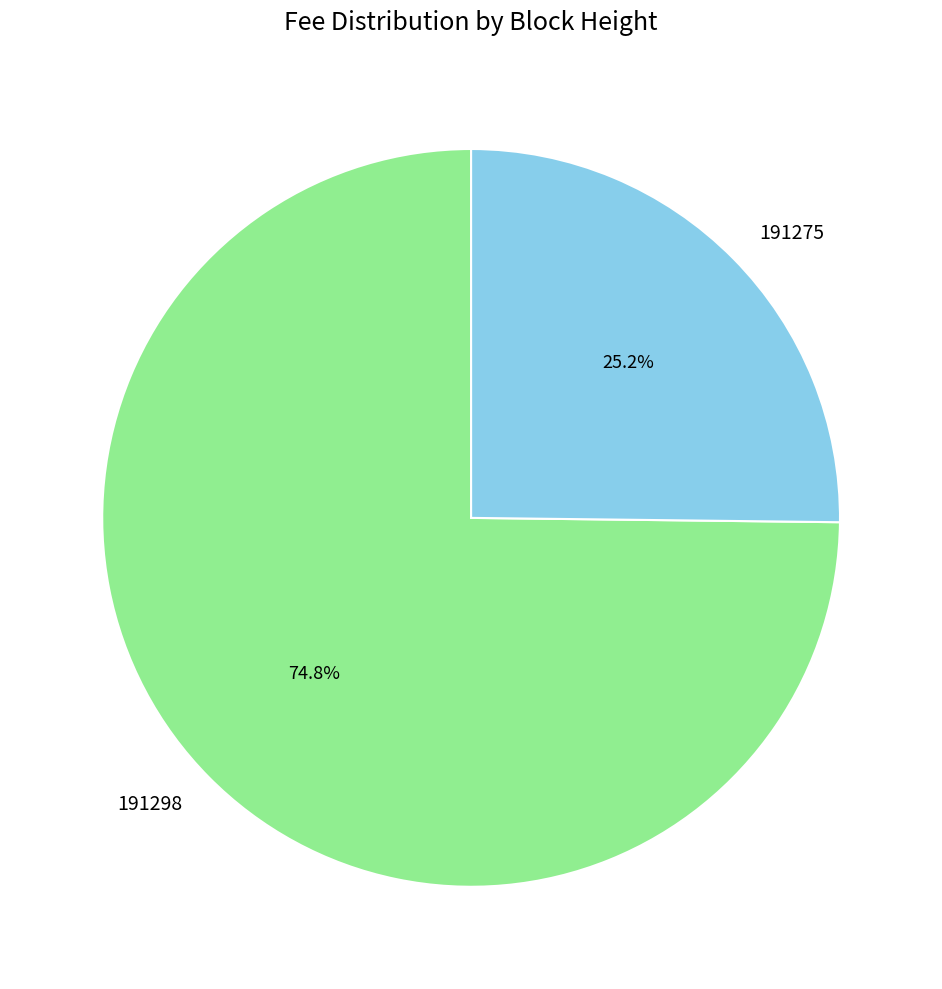

True or false: 191298 accounts for 64% of the total.

False